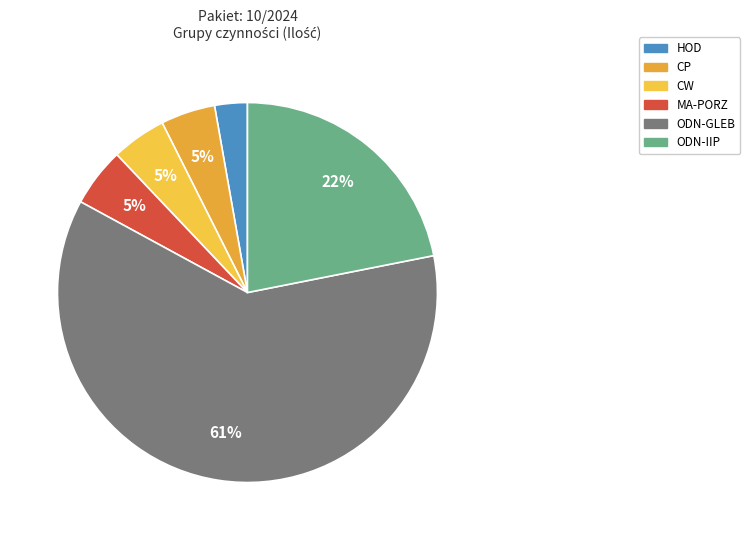

To the nearest percent, what is the combined percentage of HOD and MA-PORZ?

8%